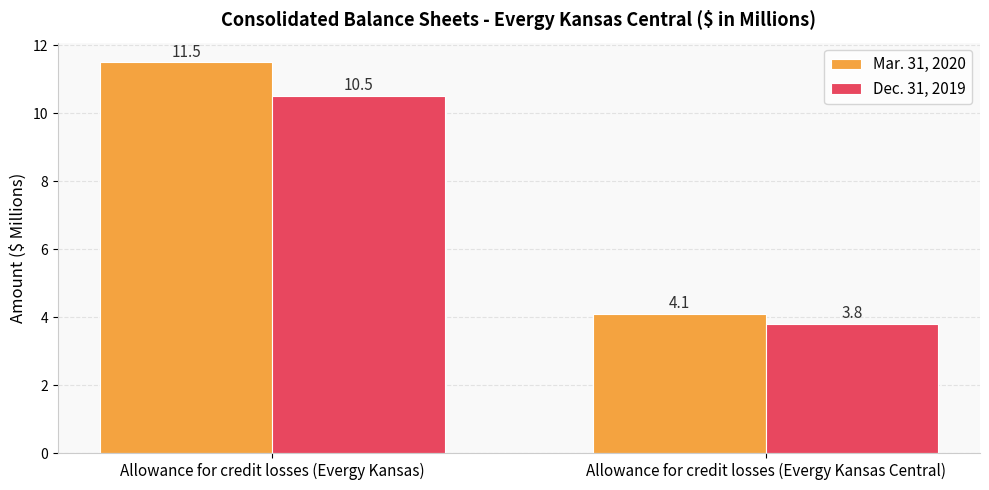

List the labels in order of Dec. 31, 2019 value, smallest first.

Allowance for credit losses (Evergy Kansas Central), Allowance for credit losses (Evergy Kansas)